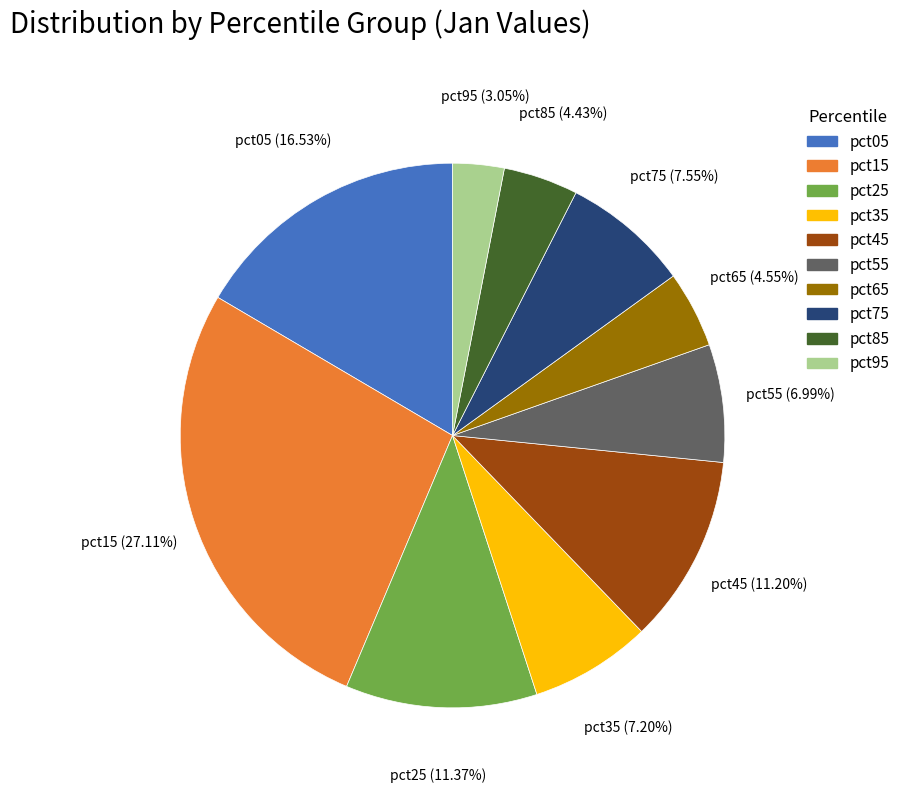

How many segments does this pie chart have?

10